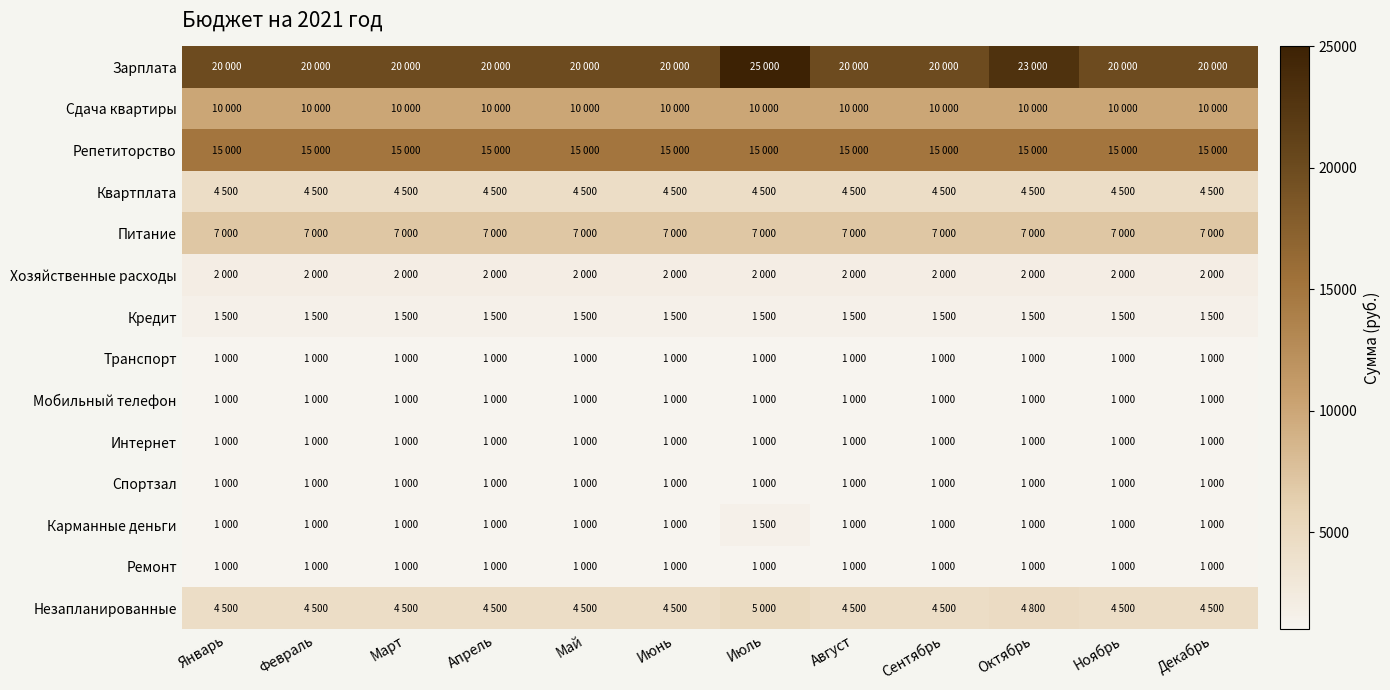

Which category has the lowest value across all series?

Январь